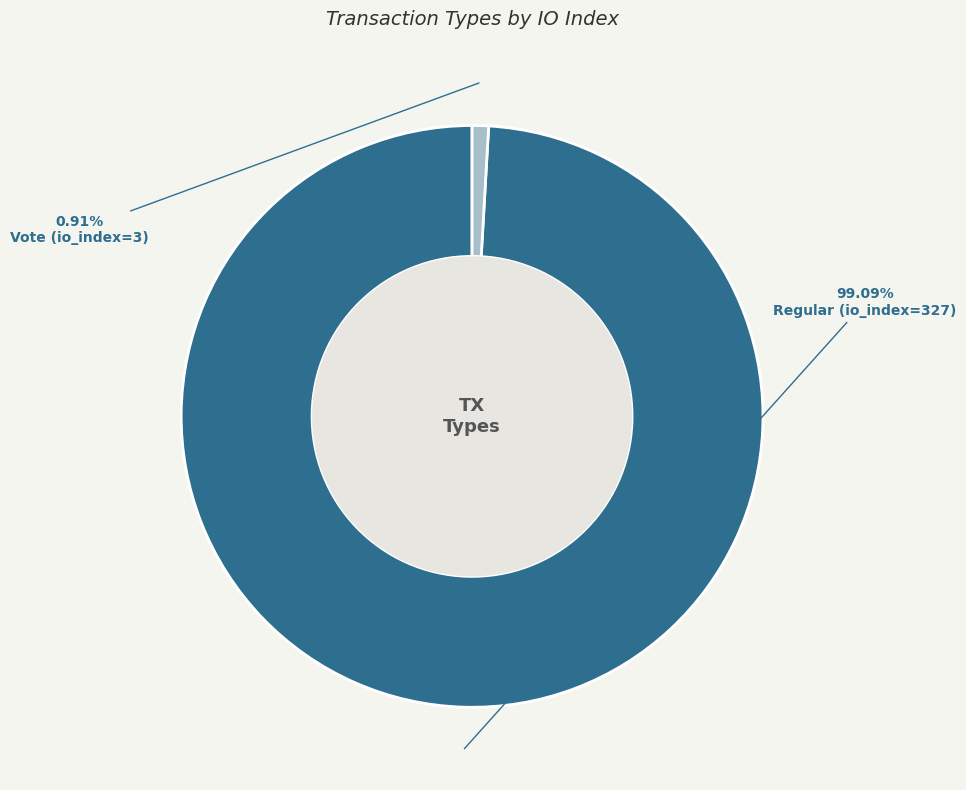

Between Regular (io_index=327) and Vote (io_index=3), which is larger?

Regular (io_index=327)